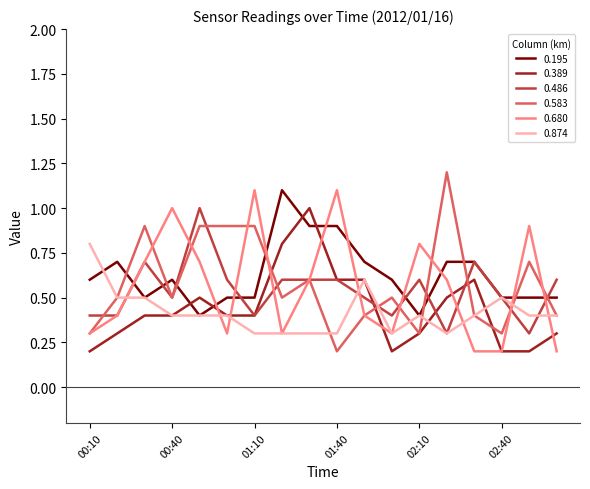

What is the maximum value shown in the chart?

1.2